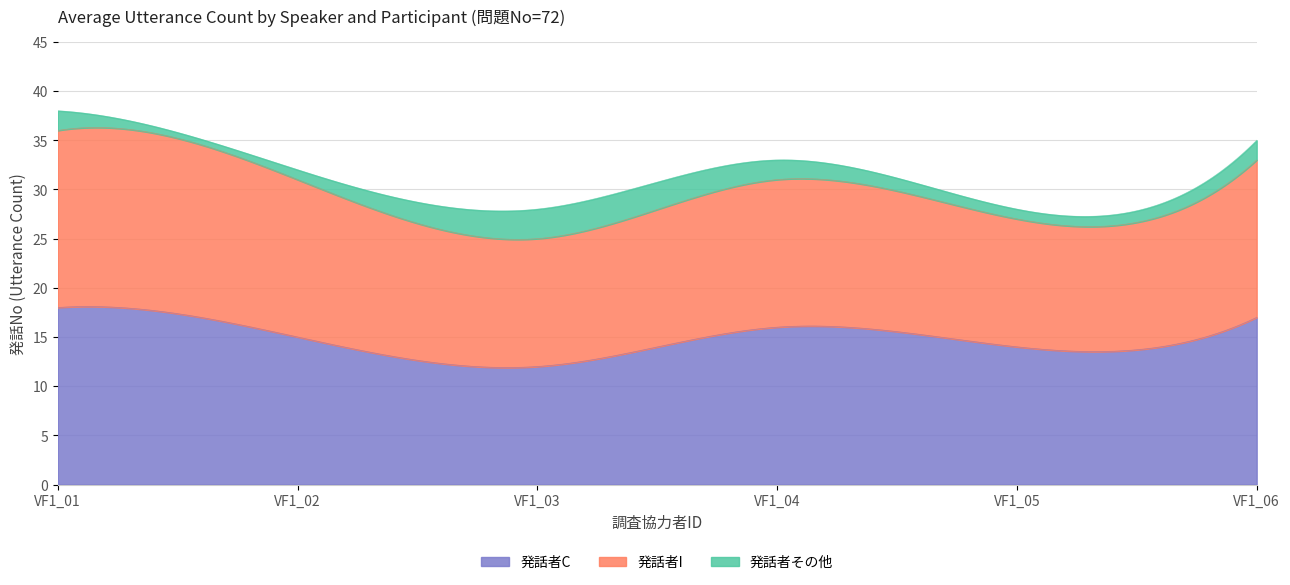

At which label is 問題No=72 最大発話No closest to 14?

VF1_05